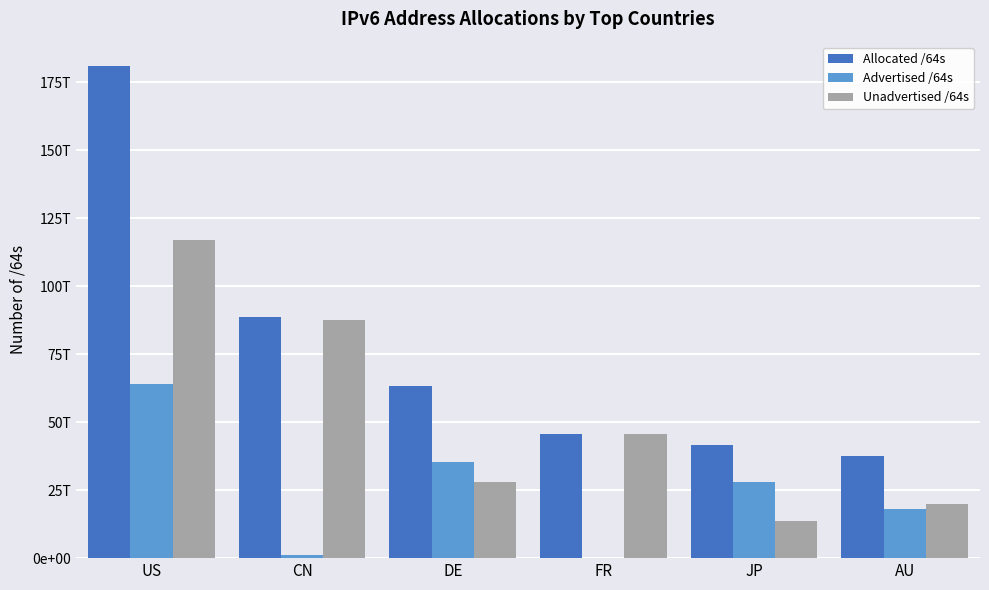

Reading right to left, transcribe all the data shown in this chart.

Allocated /64s: 37714163793920	41455571369985	45655508058112	63419509047296	88510686953472	180785826758656
Advertised /64s: 17892853940224	27936364888064	80262201344	35424890322944	1148568338432	63911049887744
Unadvertised /64s: 19821309853696	13519206481921	45575245856768	27994618724352	87362118615040	116874776870912